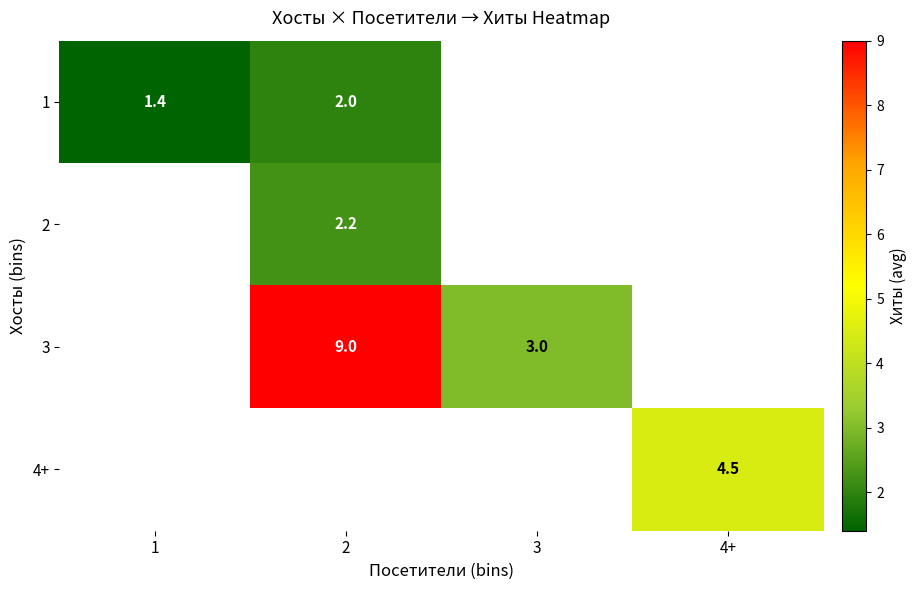

Count the number of data series in this chart.

4